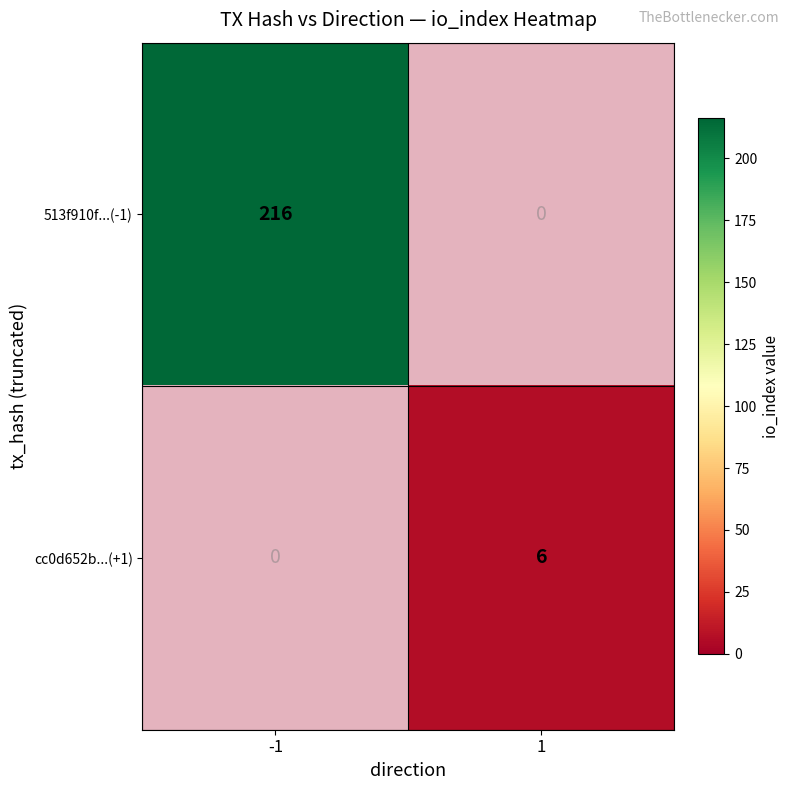

Rank the categories by cc0d652b...(+1) value from highest to lowest.

1, -1